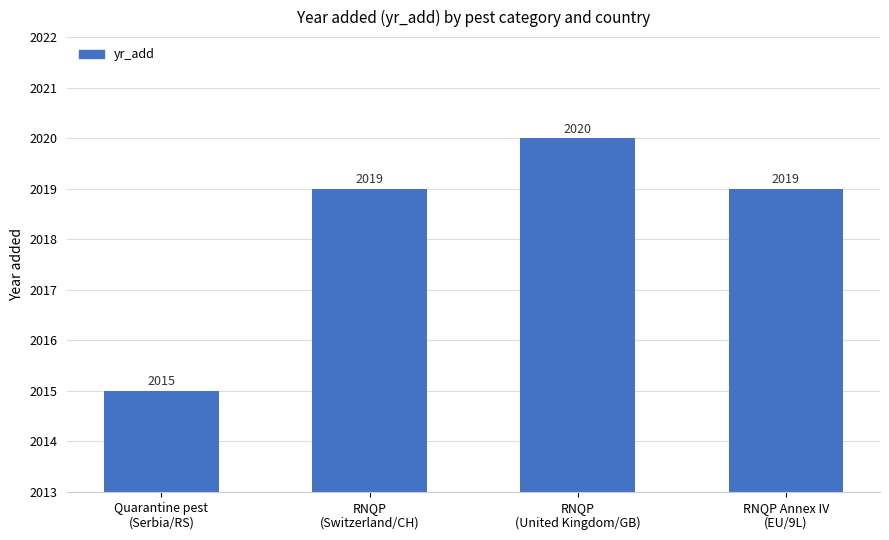

What is the change in value from Quarantine pest
(Serbia/RS) to RNQP
(Switzerland/CH)?

+4